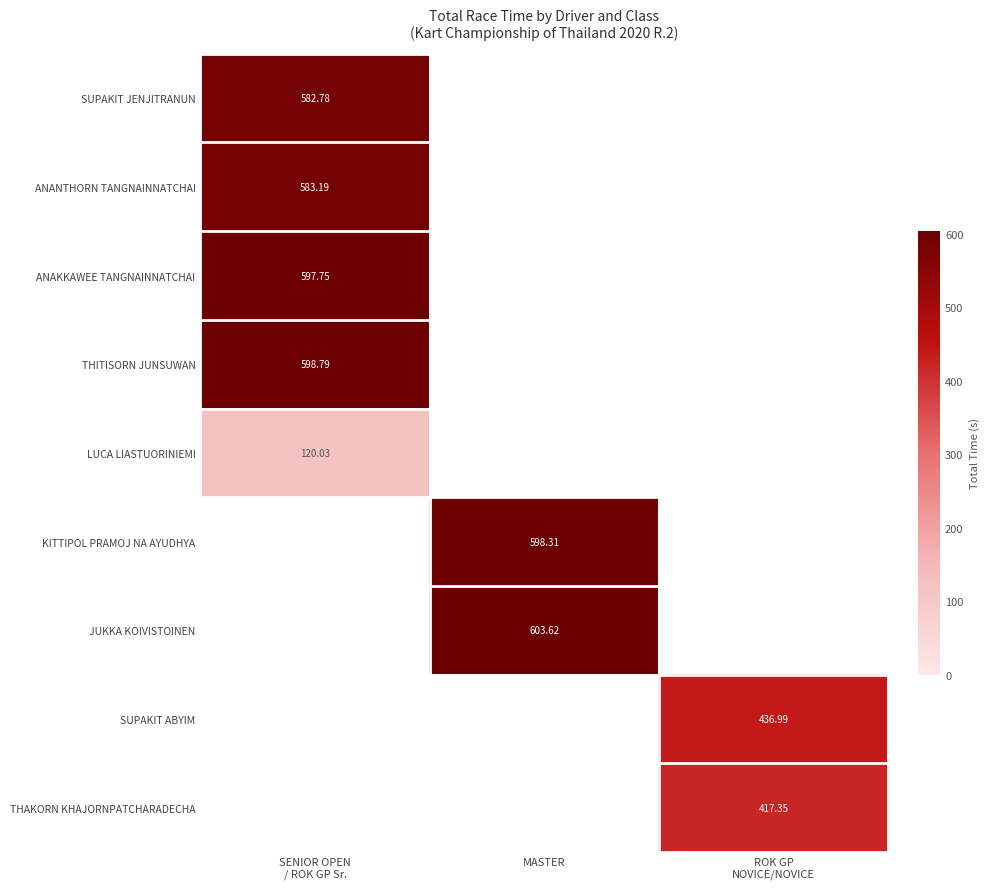

Count the number of data series in this chart.

9